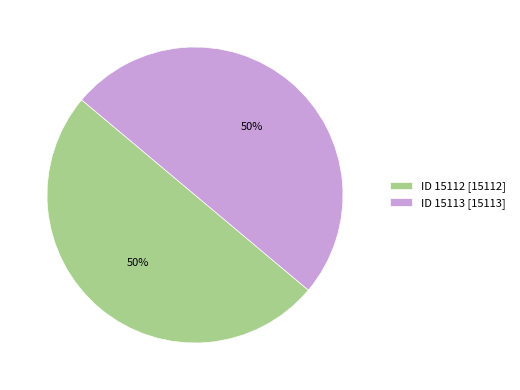

The ID 15113 [15113] slice represents 38% of the pie. True or false?

False